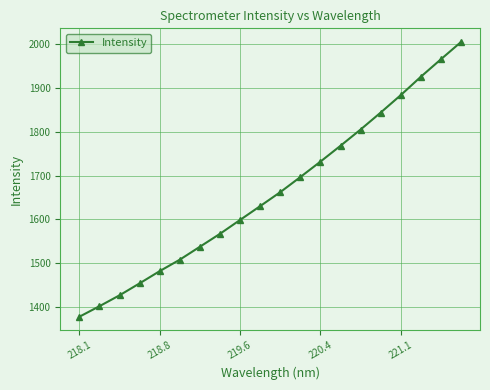

What is the average value?

1663.6